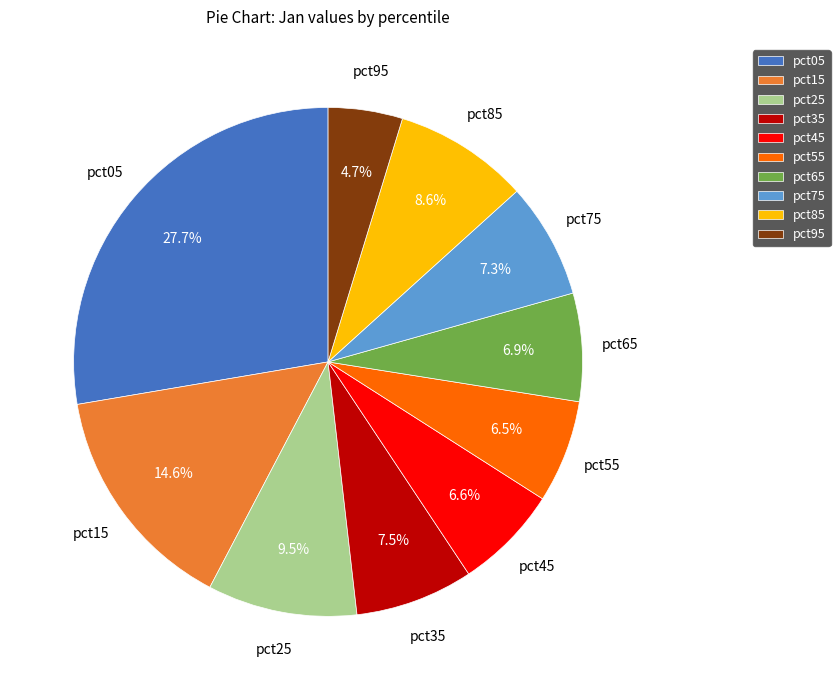

Between pct15 and pct05, which is larger?

pct05